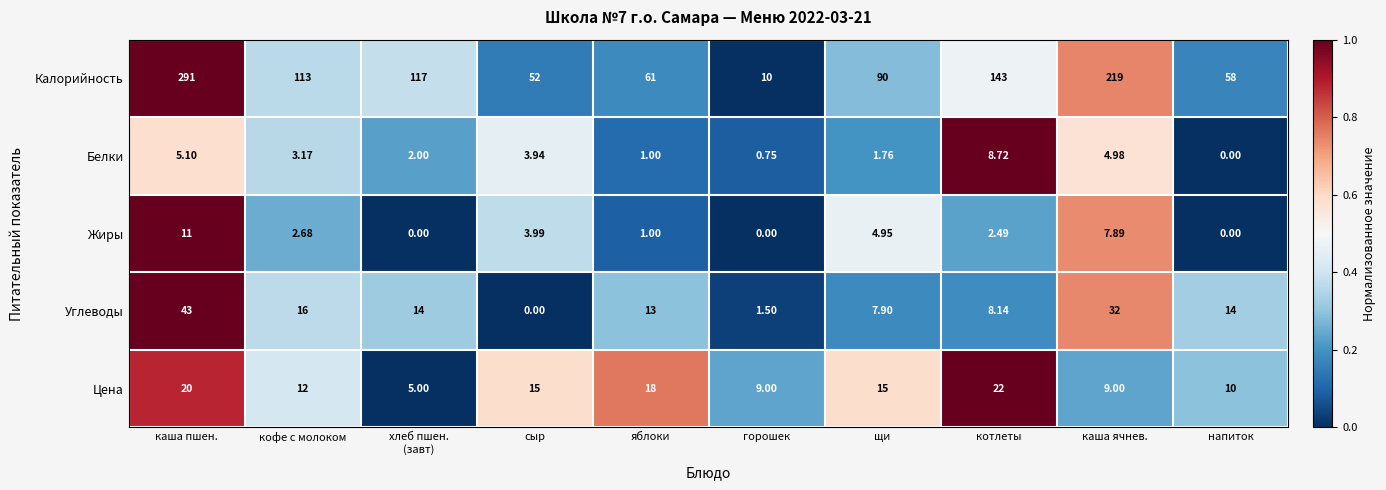

Which series has the largest total across all categories?

Калорийность